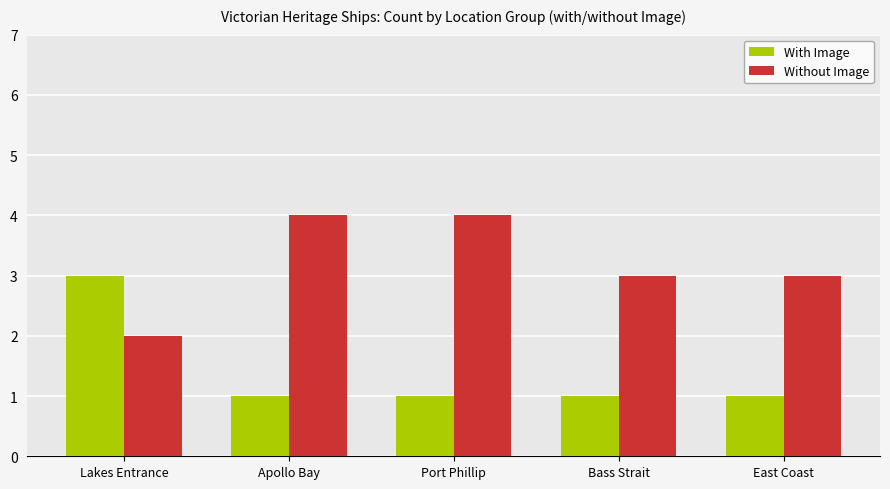

What is the difference between the maximum and second lowest values in the Without Image series?

1